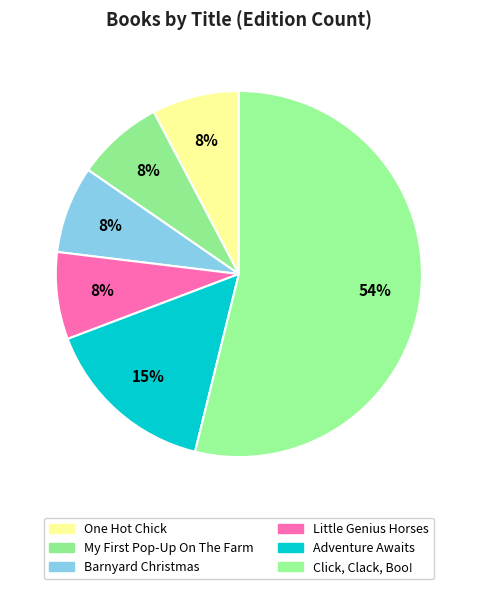

To the nearest percent, what percentage of the pie is Adventure Awaits?

15%